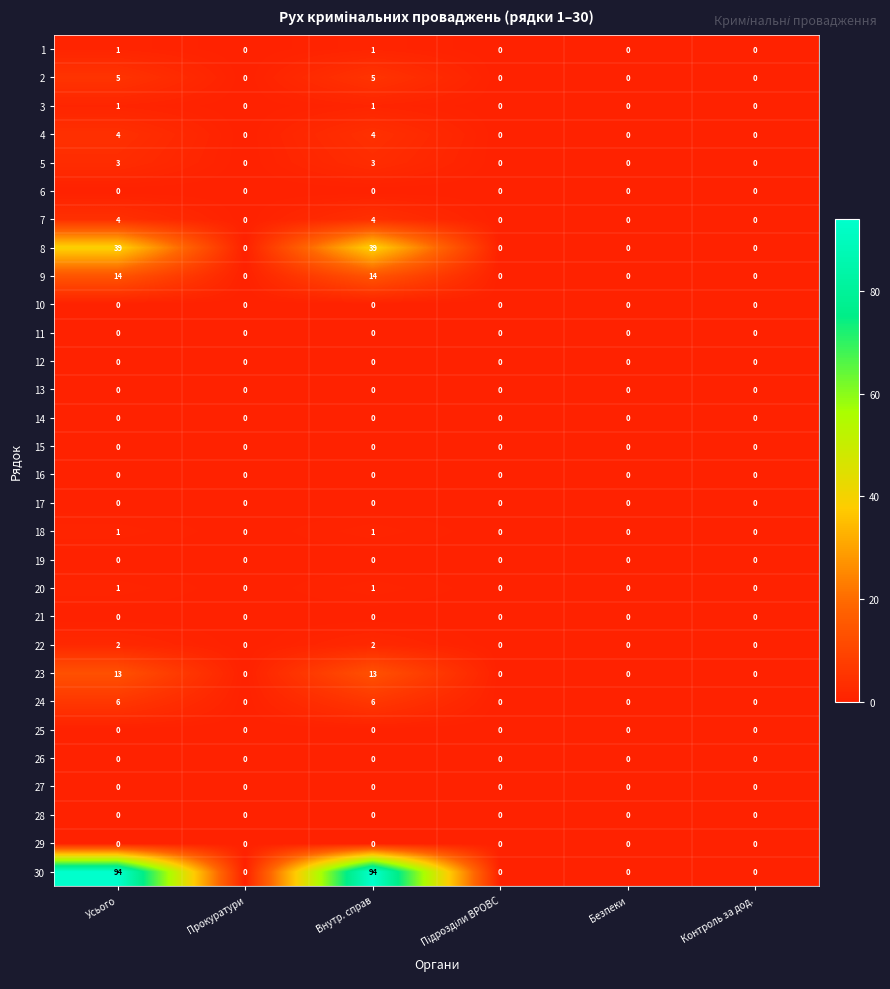

Is the value of 30 at Усього greater than the value of 1 at Безпеки?

Yes